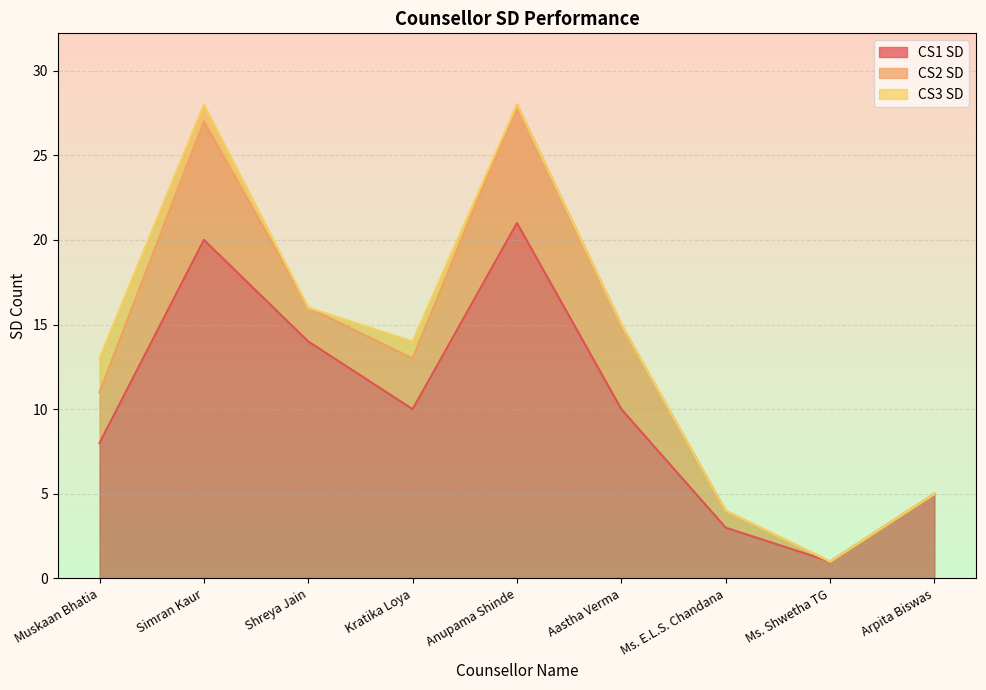

How many distinct data groups are displayed?

3